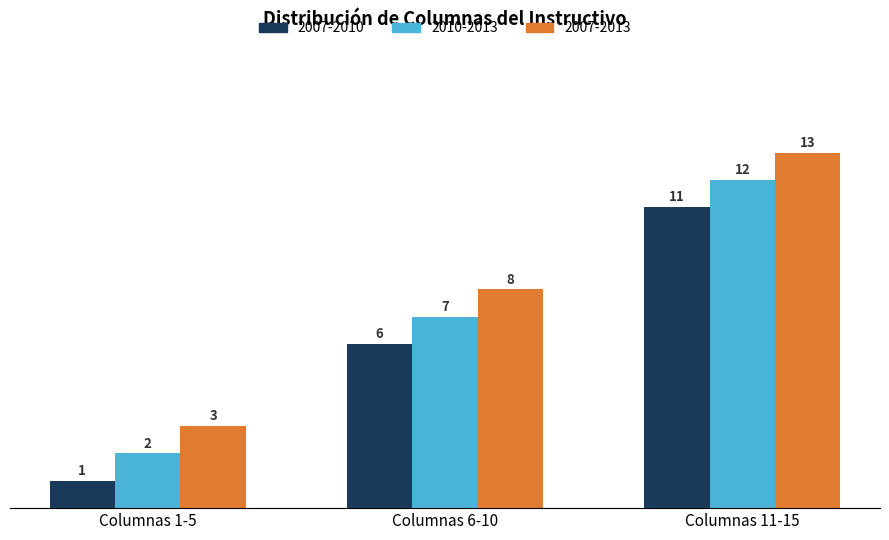

What is the average value of the 2007-2010 series?

6